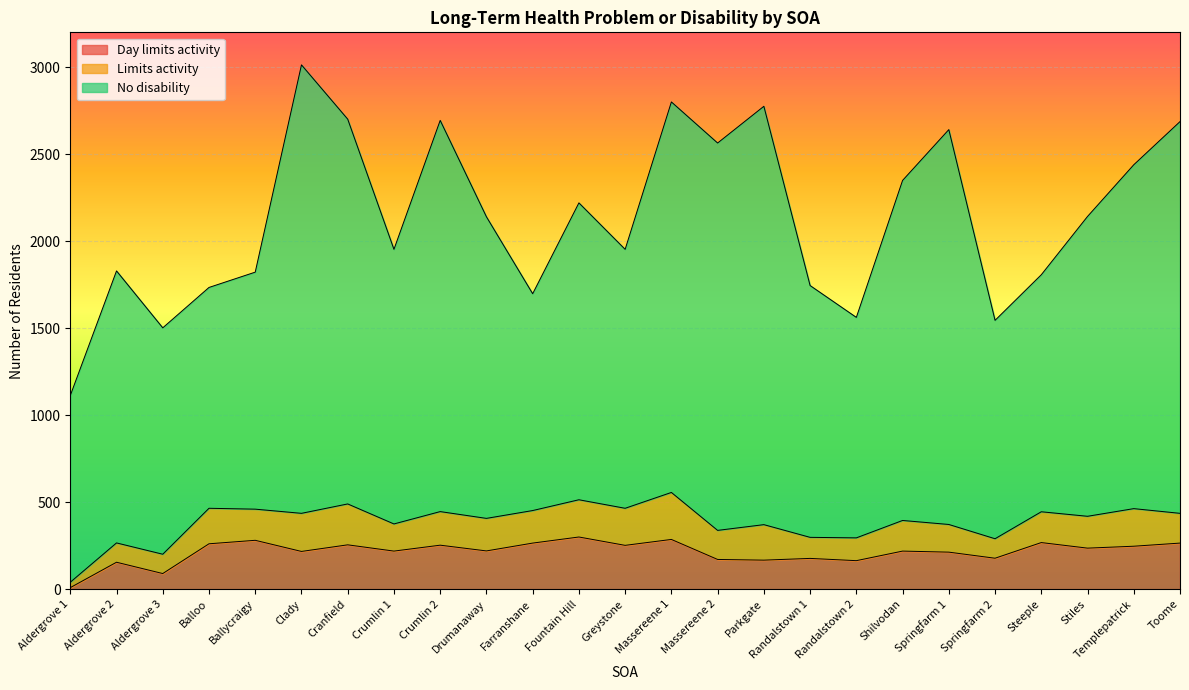

True or false: No disability and Day limits activity cross at least once.

False